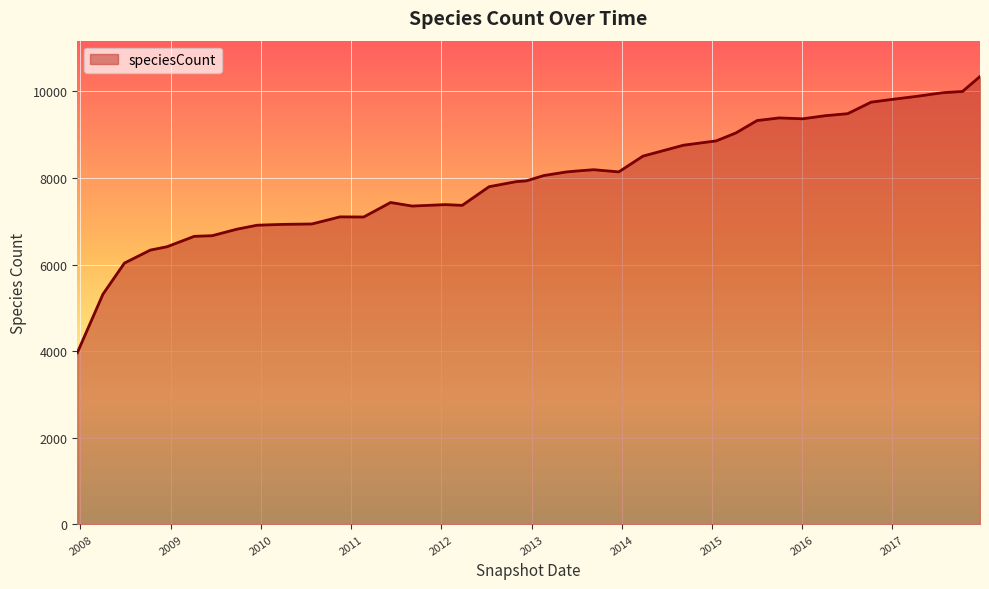

What is the smallest value displayed?

3962